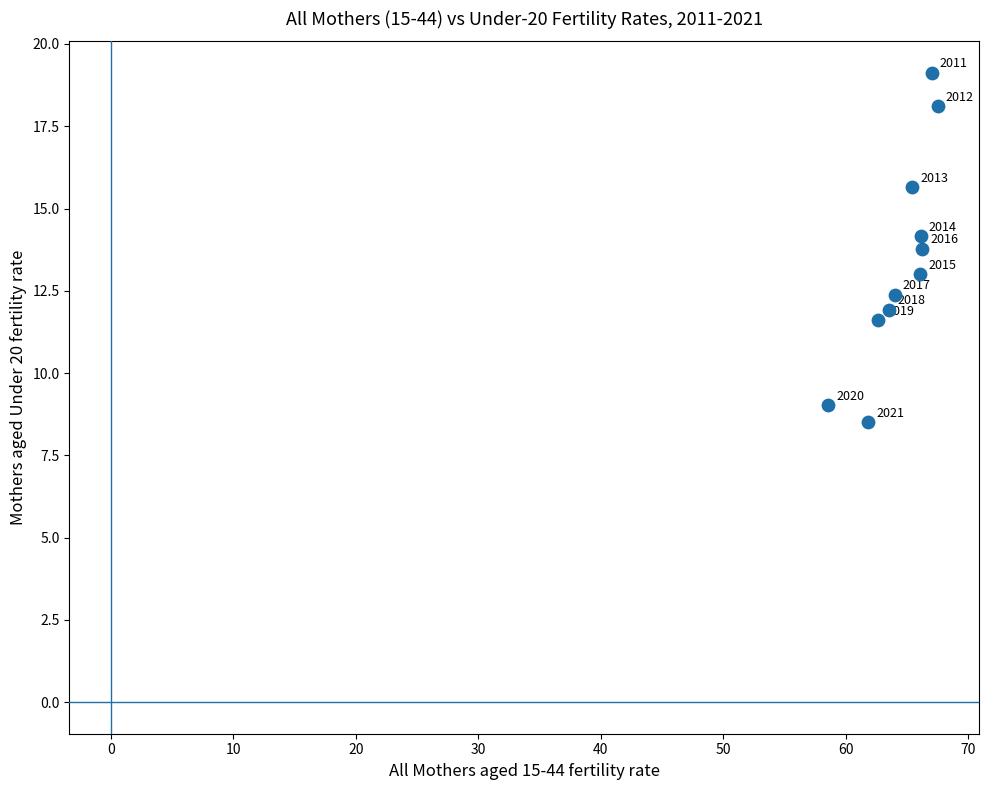

What Y value in the scatter plot is closest to 13?

13.0